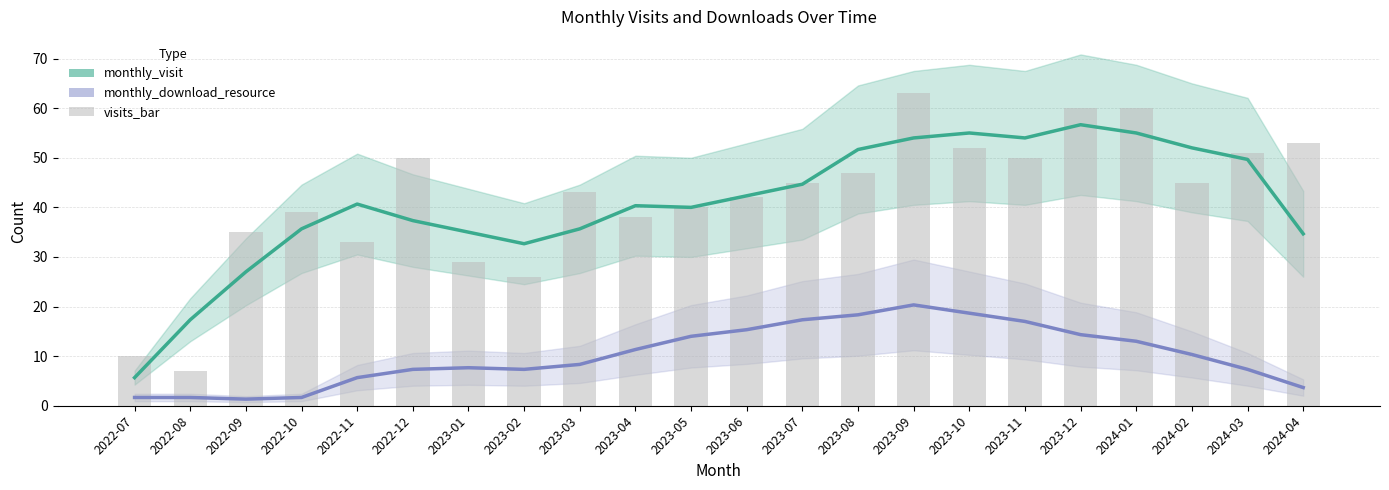

The value of monthly_visit at 2024-02 is 52.0. True or false?

True